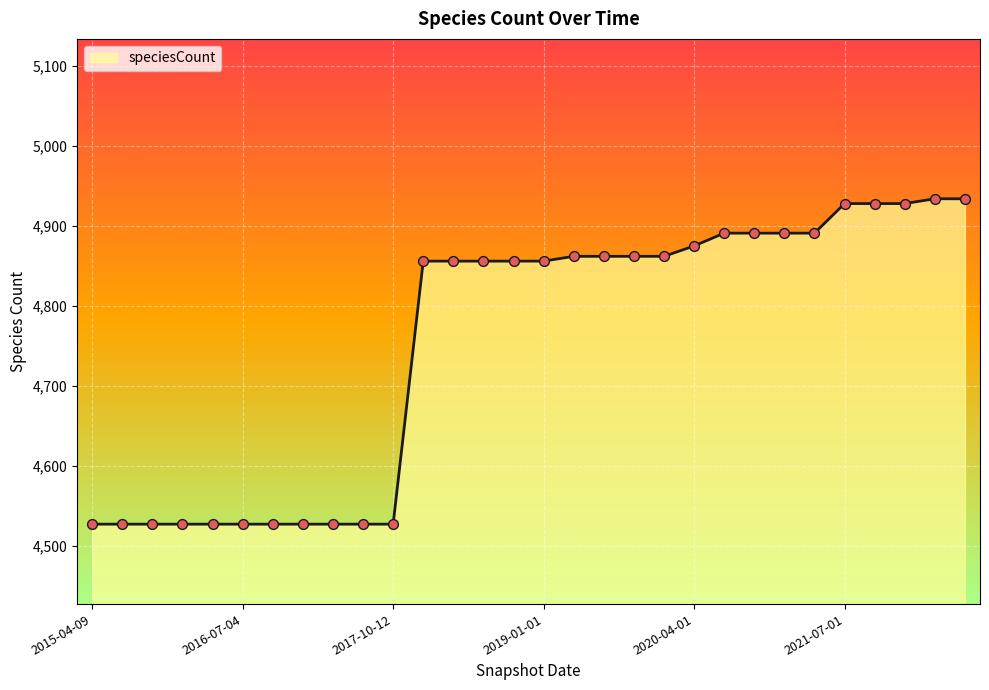

What is the maximum value shown in the chart?

4934